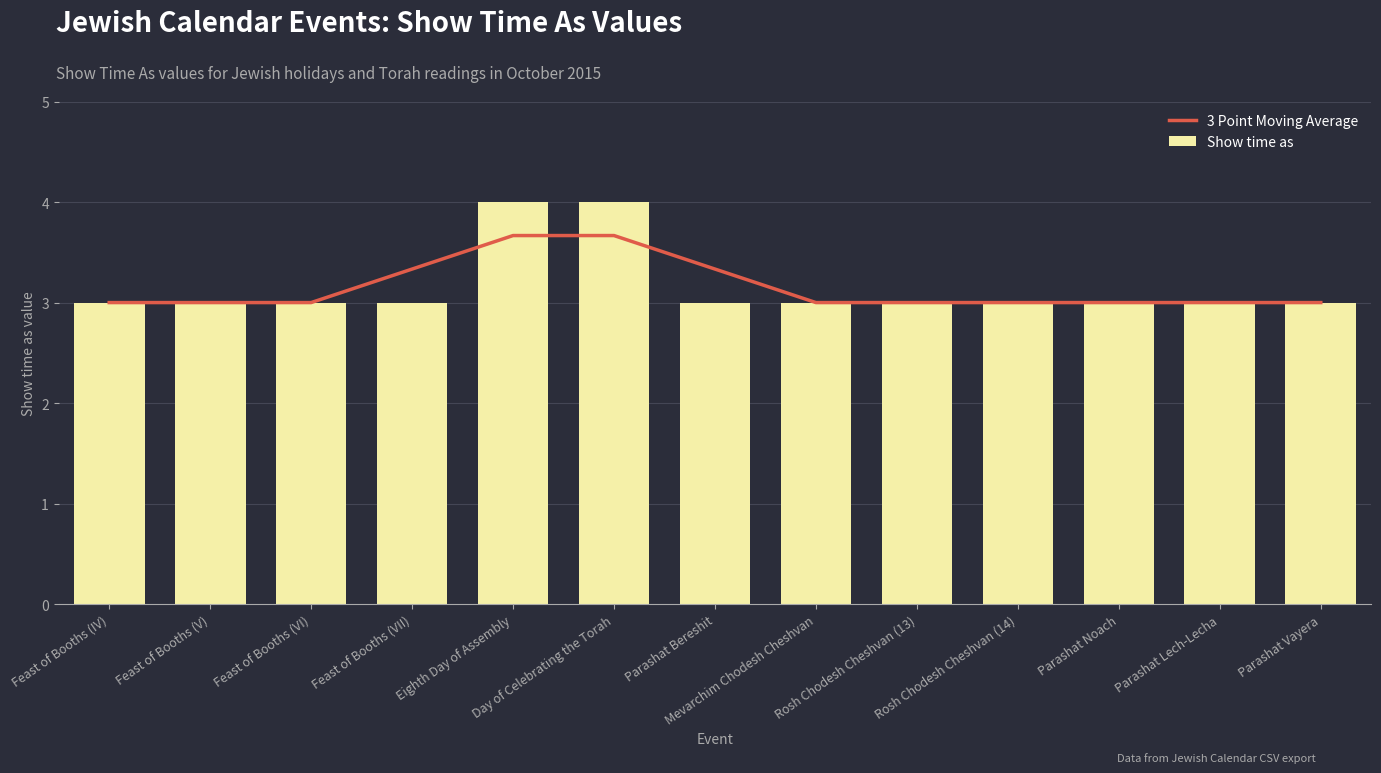

What is the maximum value for 3 Point Moving Average?

3.7